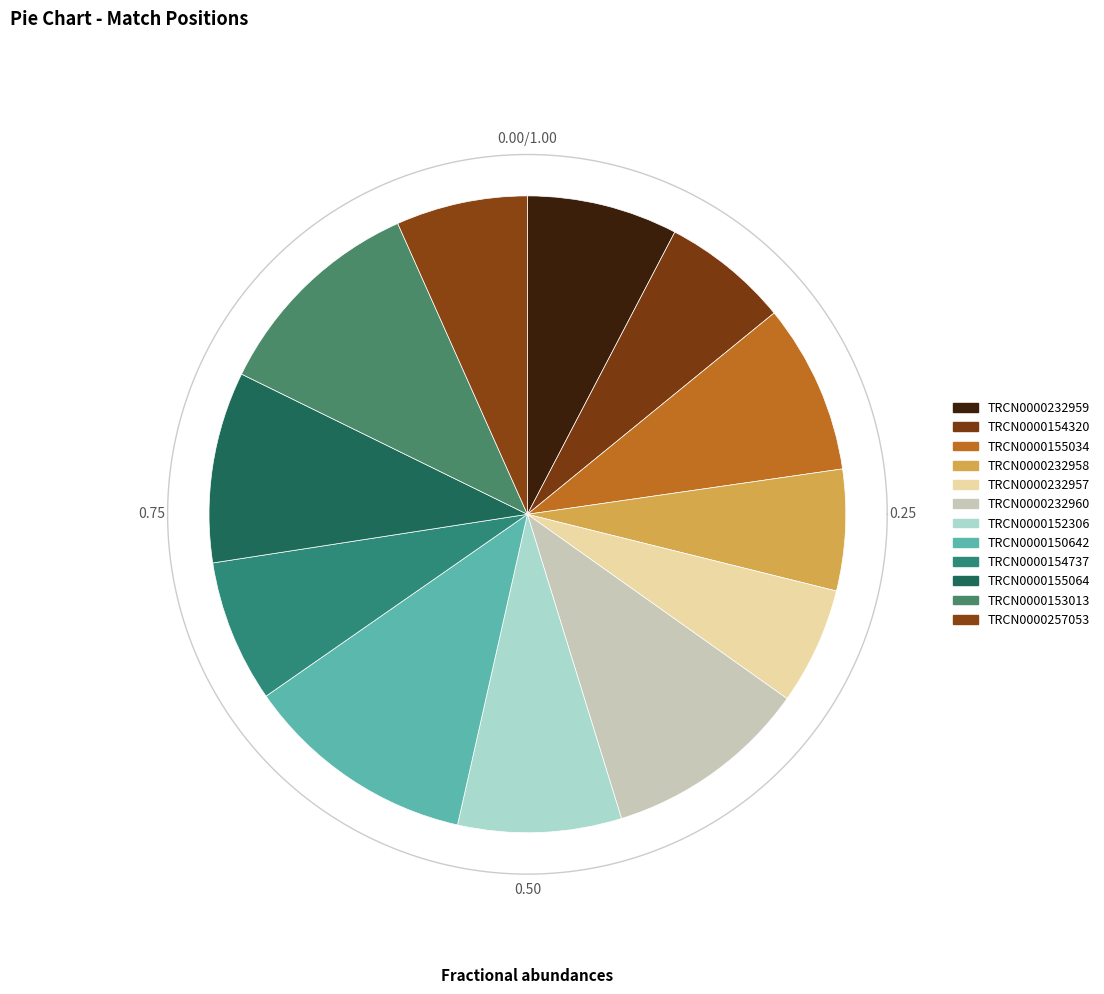

To the nearest percent, what portion does TRCN0000152306 represent?

8%